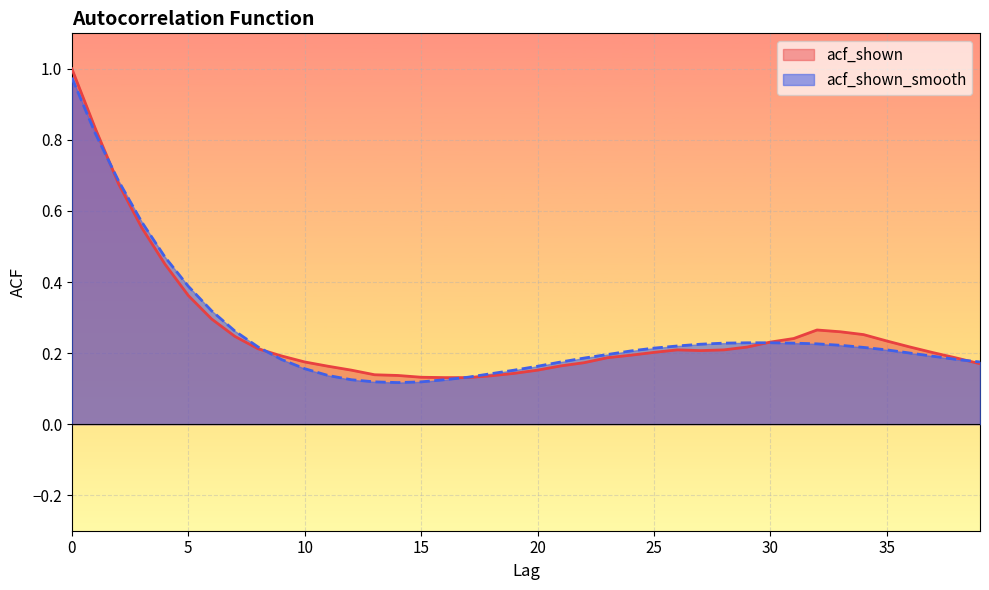

How many intersections are there between acf_shown and acf_shown_smooth?

5